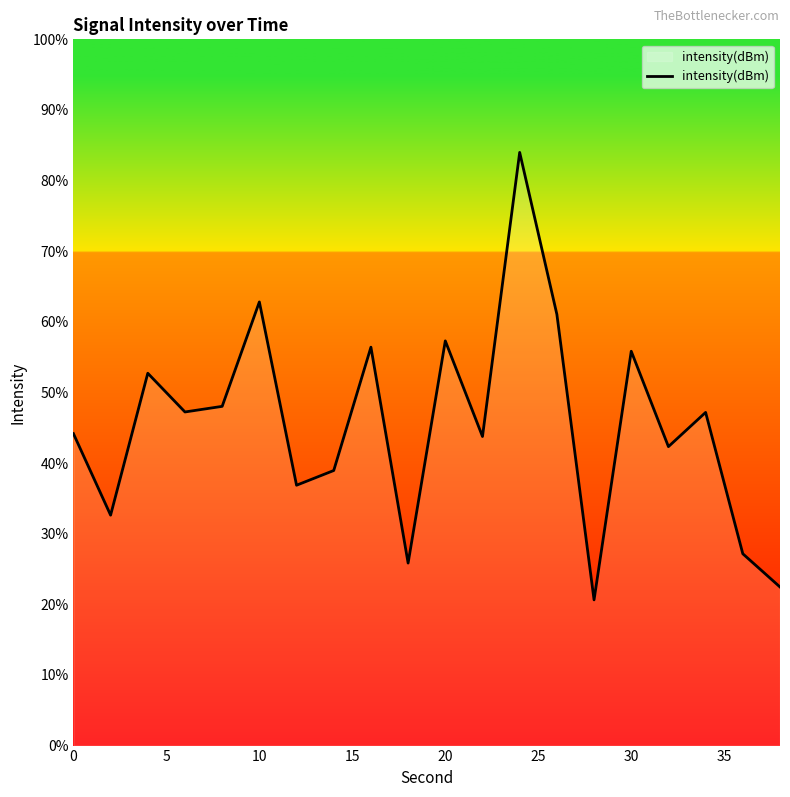

What is the maximum value shown in the chart?

84.0